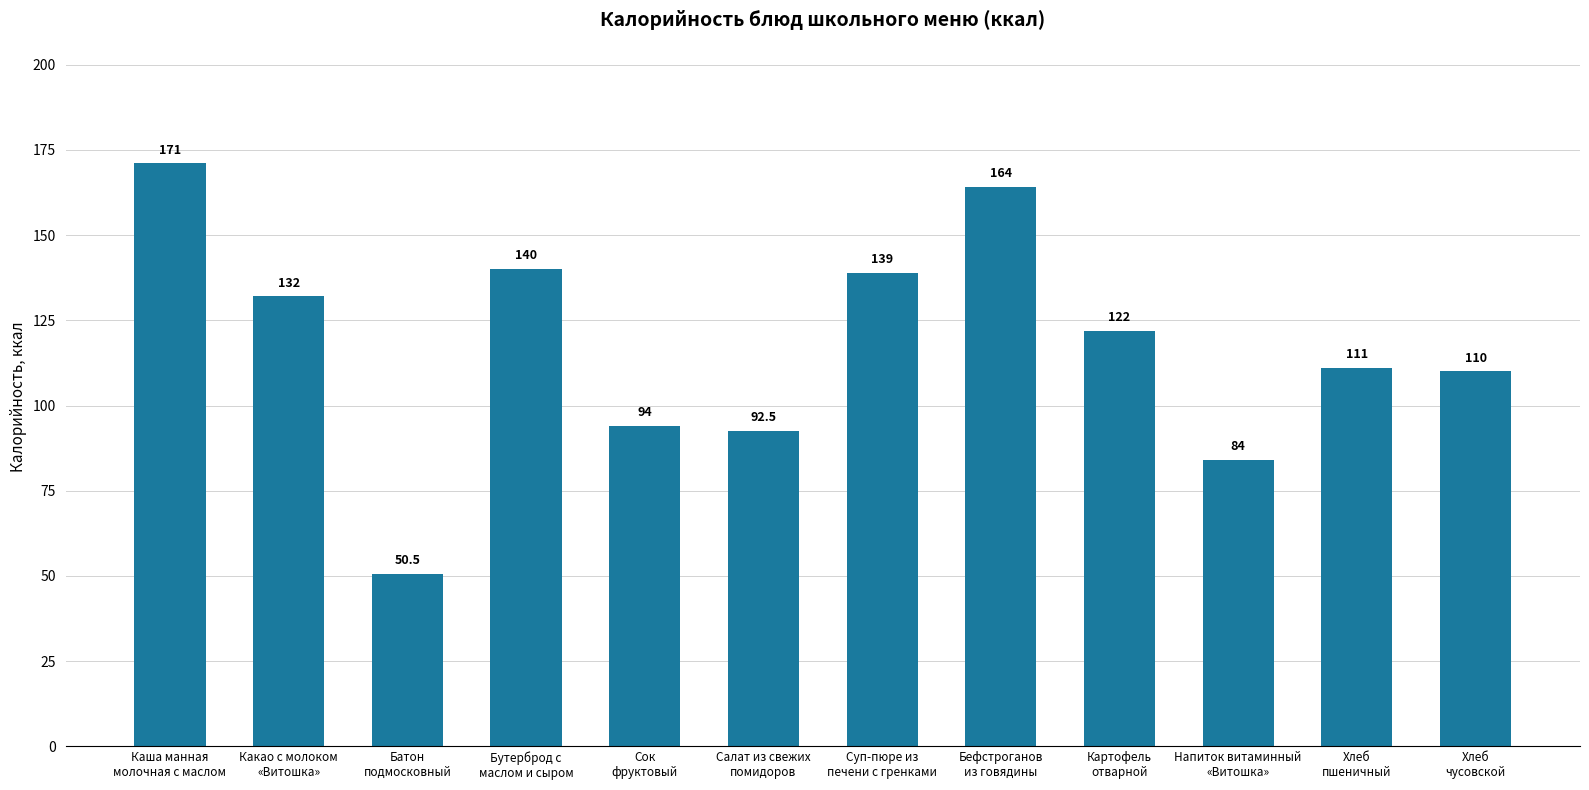

What is the change in value from Бефстроганов
из говядины to Картофель
отварной?

-42.0